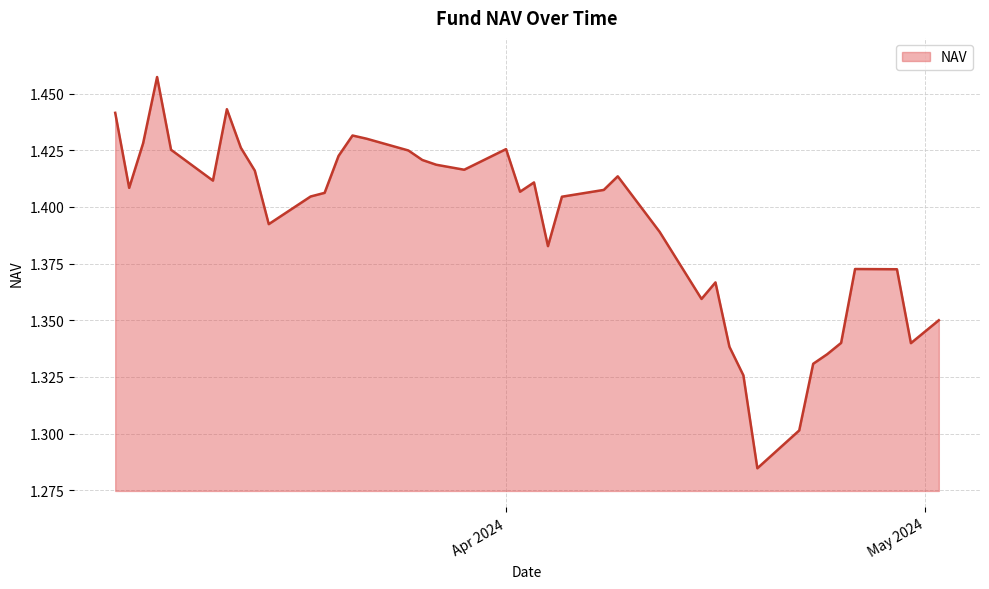

Which label corresponds to the smallest value in the chart?

19-04-2024